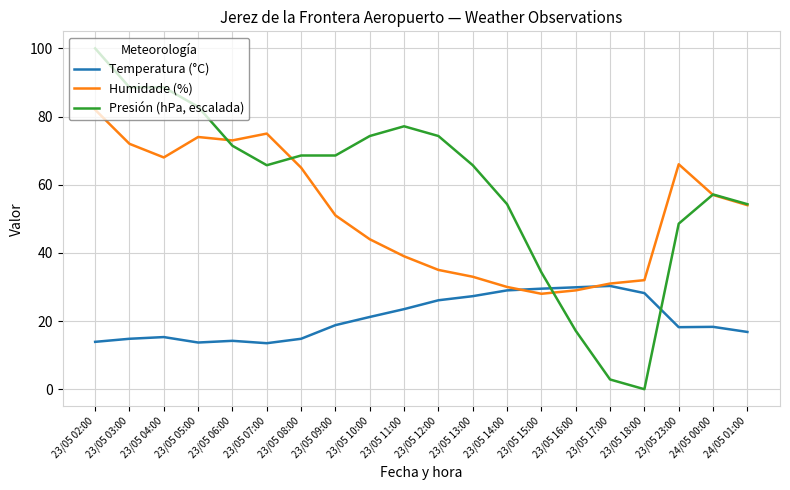

How many lines are shown in the chart?

3